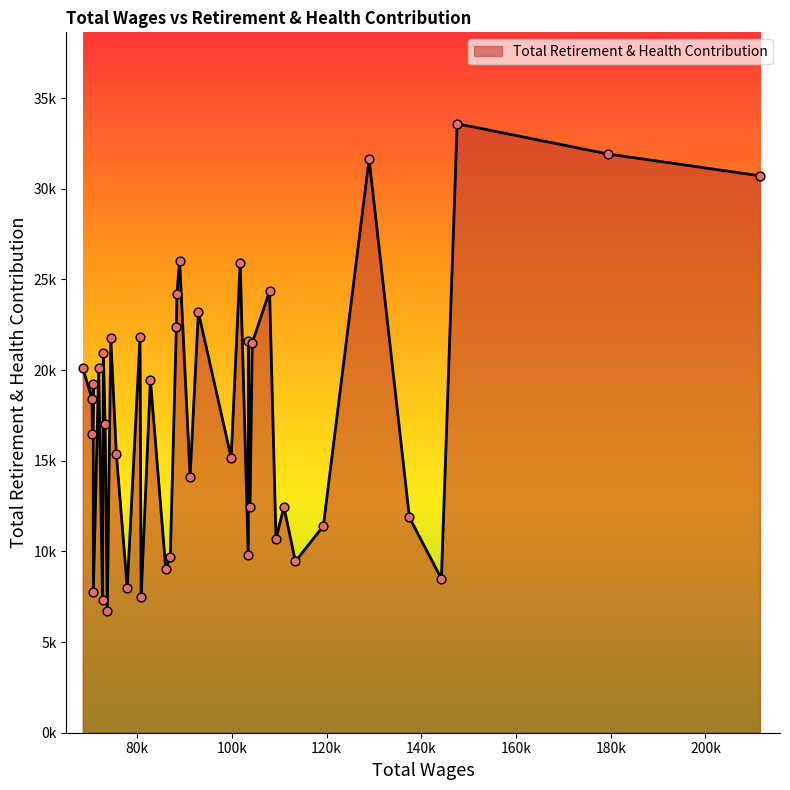

Is this an area chart (filled region under the line)?

Yes